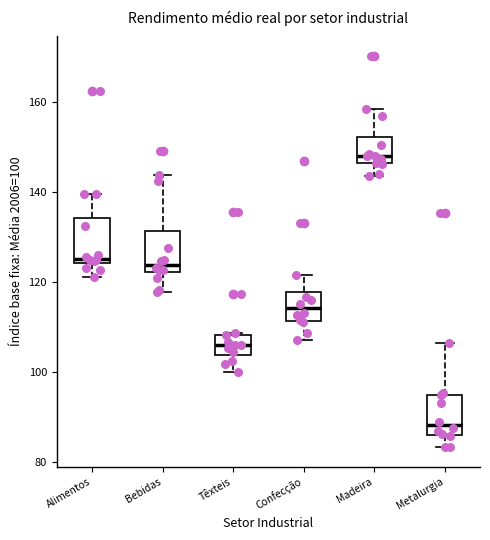

Reading left to right, transcribe this box plot: for each box, give where its median line is, the range the box spans, and where its two whiskers end, as read against the y-axis. The values are not printed on the chart, so give them approximately, as read against the axis.

Alimentos: median 126, box 124 to 134, whiskers 122 to 140
Bebidas: median 124, box 122 to 132, whiskers 118 to 144
Têxteis: median 106, box 104 to 108, whiskers 100 to 108
Confecção: median 114, box 112 to 118, whiskers 108 to 122
Madeira: median 148, box 146 to 152, whiskers 144 to 158
Metalurgia: median 88, box 86 to 94, whiskers 84 to 106